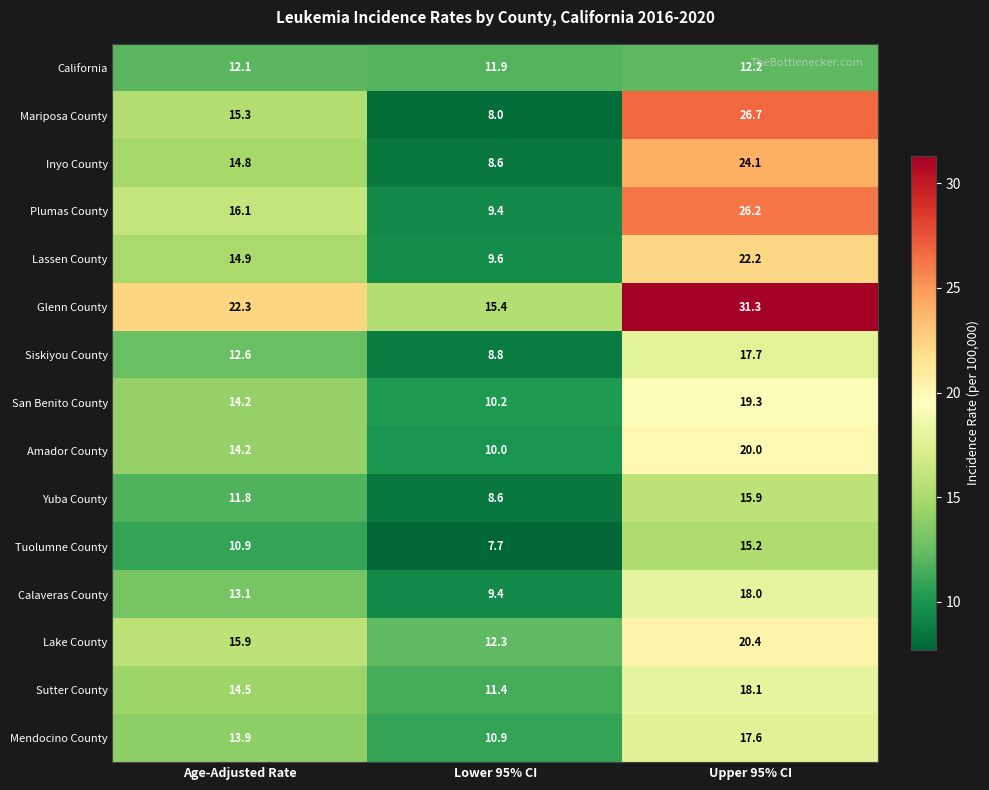

True or false: Inyo County has a value of 14.8 at Age-Adjusted Rate.

True